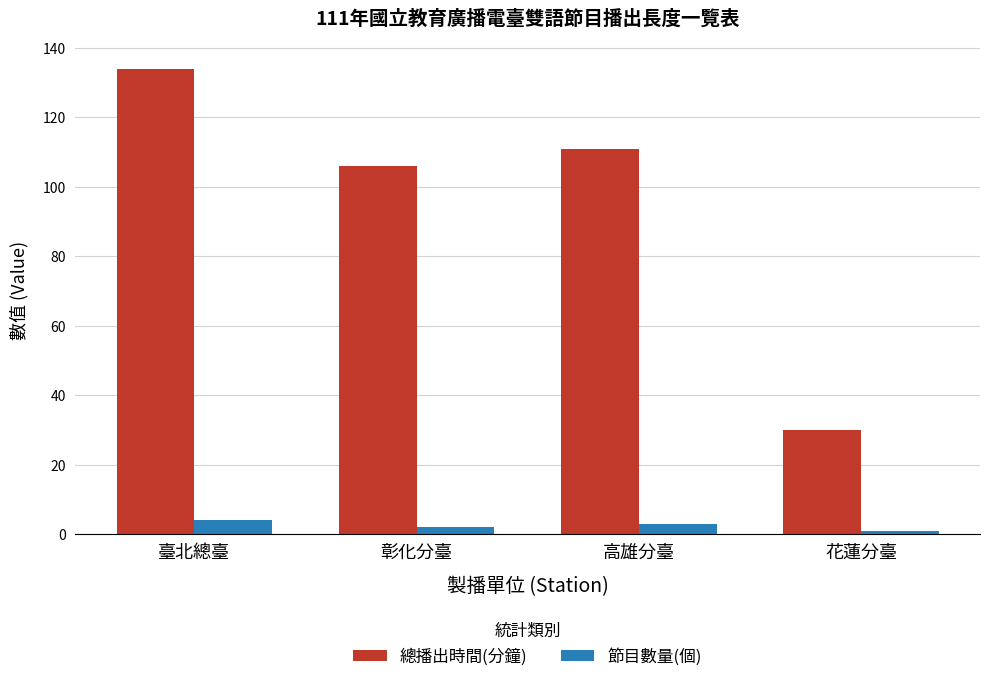

How many data points does each series have?

4